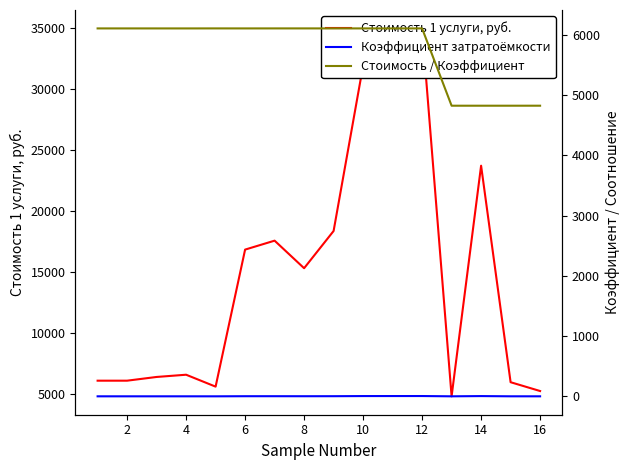

The value of Стоимость 1 услуги, руб. at 6 is 10282.1. True or false?

False